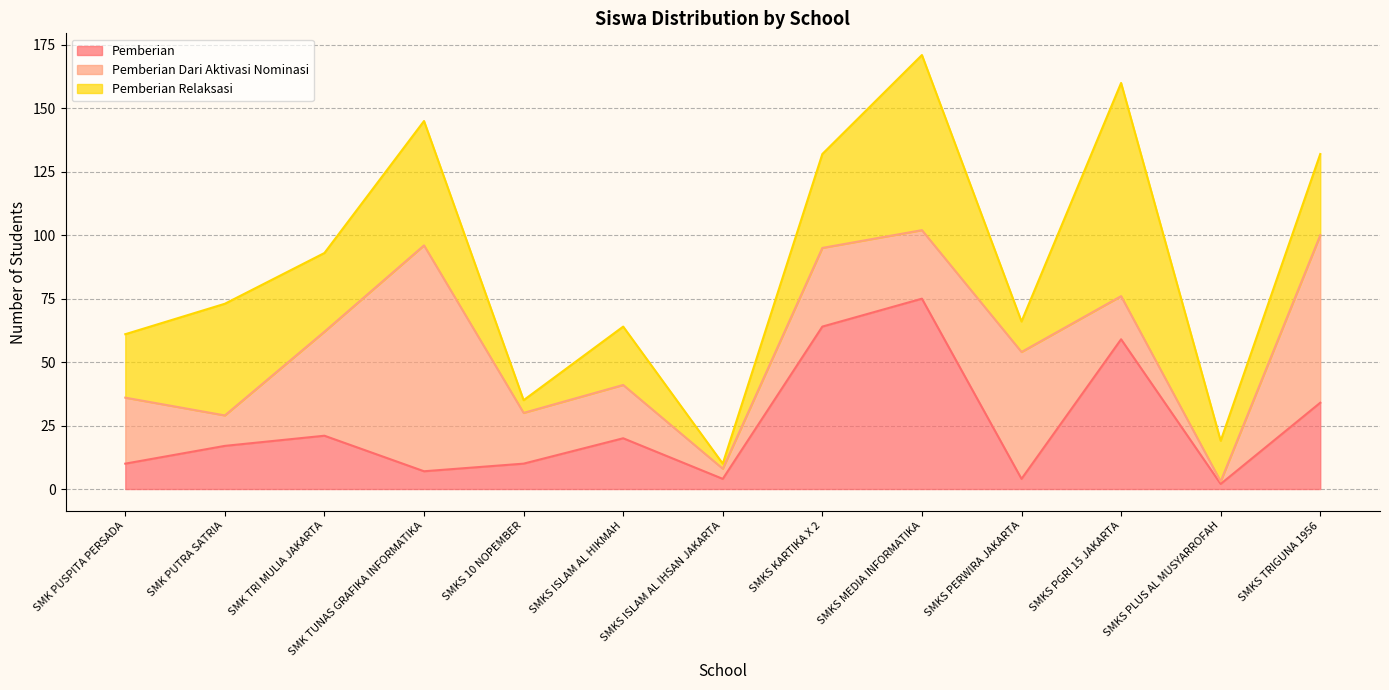

What is the spread (max minus min) of values at SMK TUNAS GRAFIKA INFORMATIKA?

82